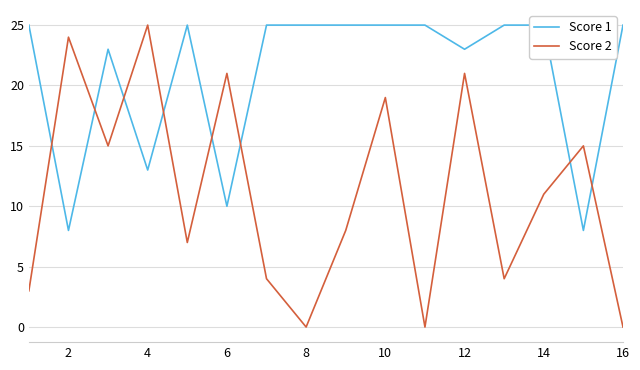

What is the difference between the maximum and minimum values in the Score 1 series?

17